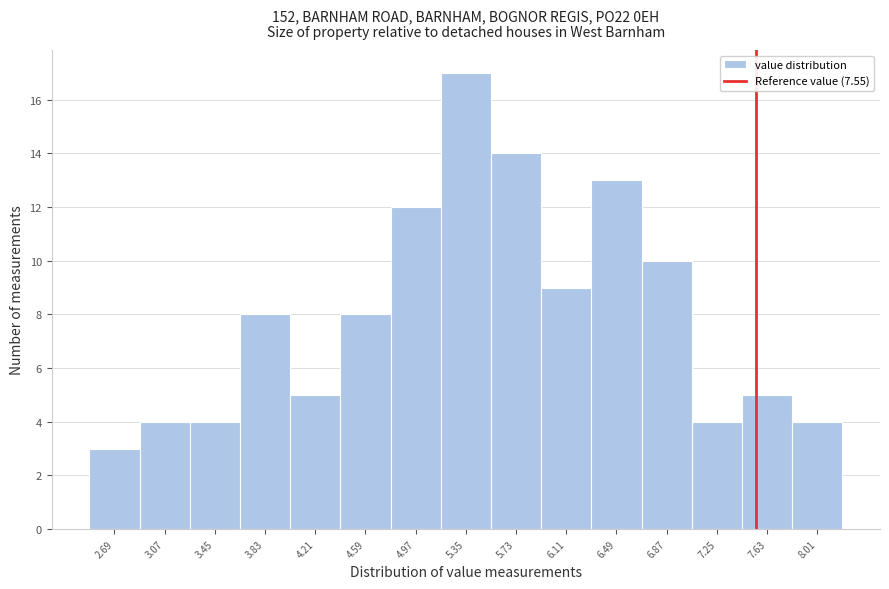

Which range on the x-axis has the tallest bar?

5.16 to 5.54